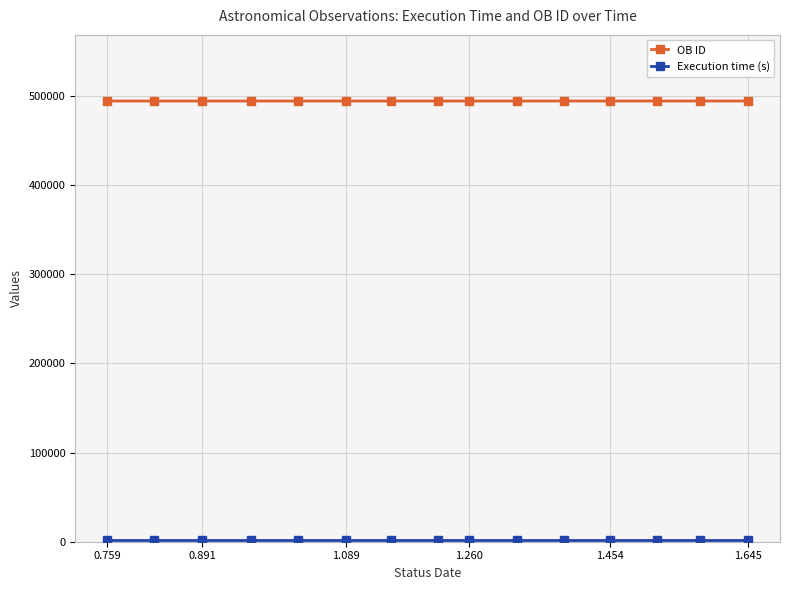

At how many categories does at least one series exceed 327140?

15